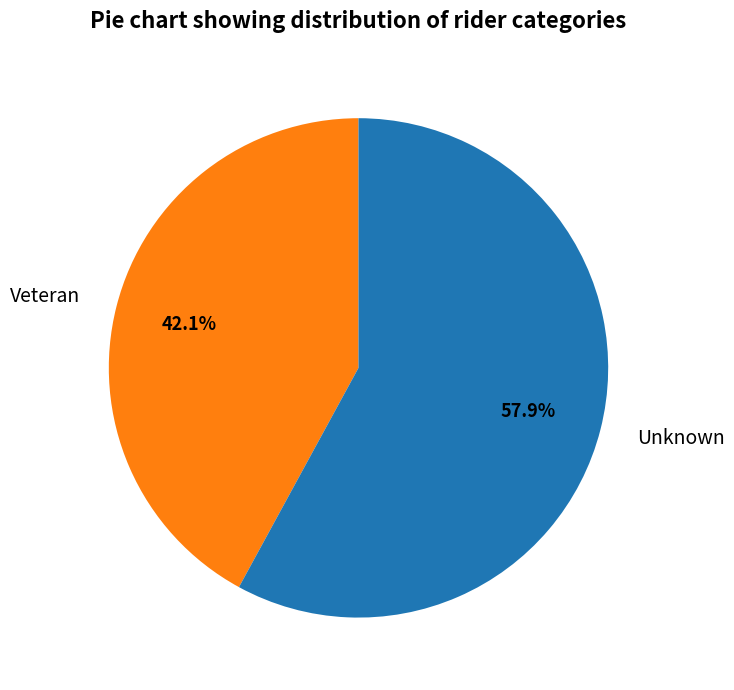

Is the sum of Veteran and Unknown greater than half?

Yes